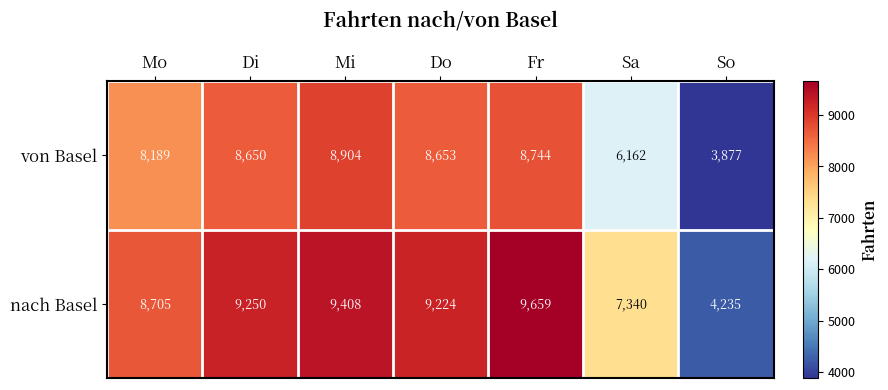

What is the difference between the maximum and minimum values in the von Basel series?

5027